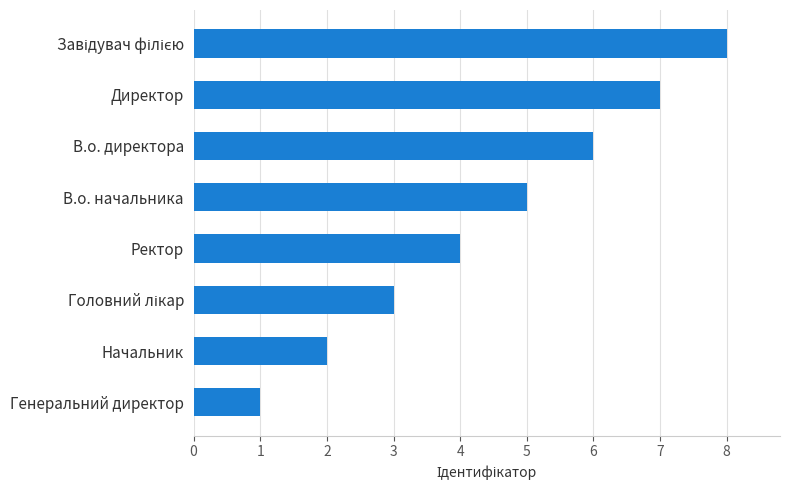

Approximately how many times larger is the value at В.о. директора compared to Директор?

0.9